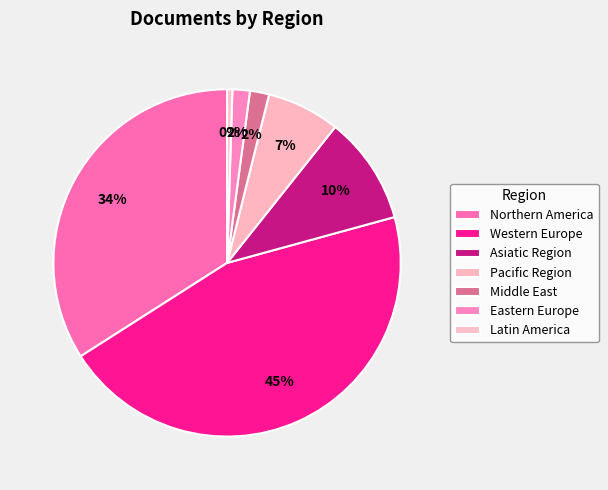

How many slices are in this pie chart?

7